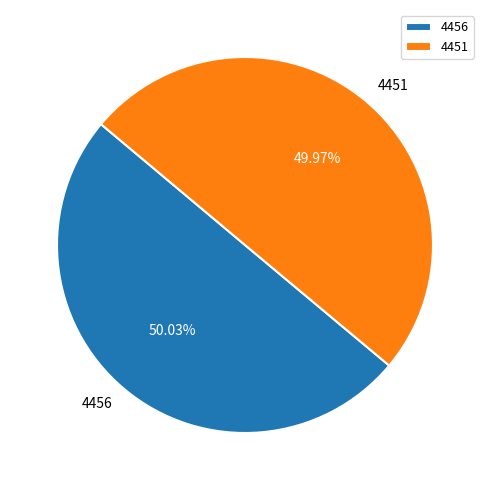

Do 4456 and 4451 together represent more than half of the pie?

Yes